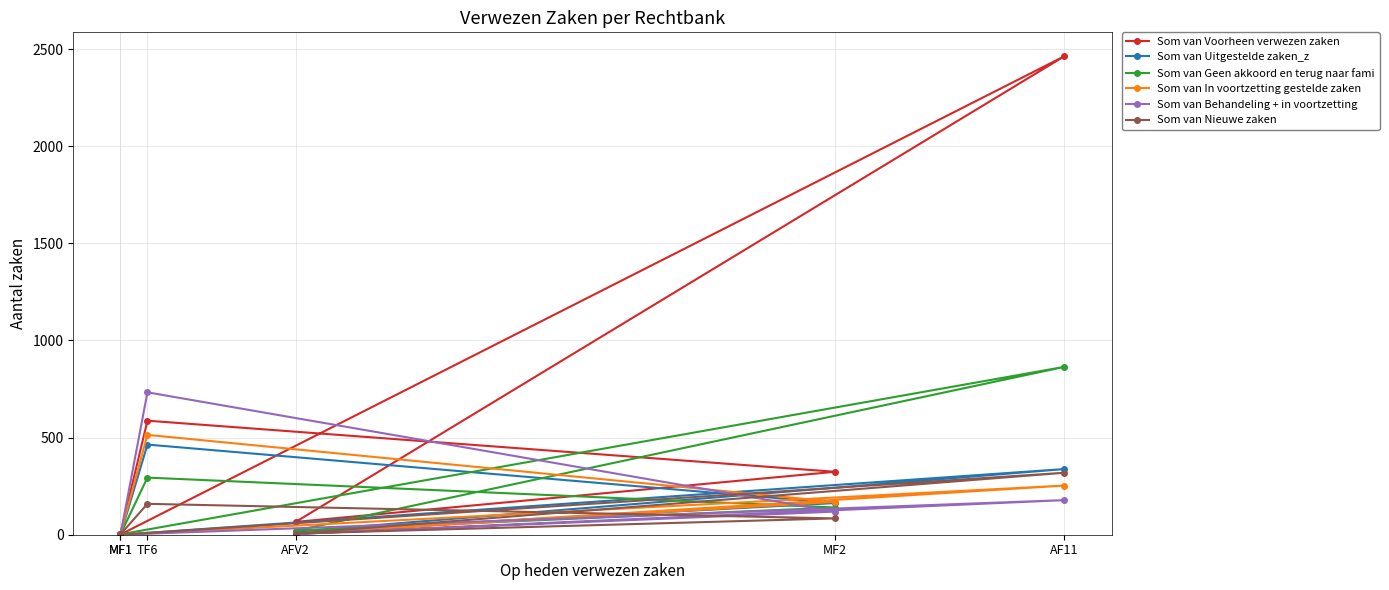

True or false: Som van Behandeling + in voortzetting and Som van Voorheen verwezen zaken cross at least once.

True